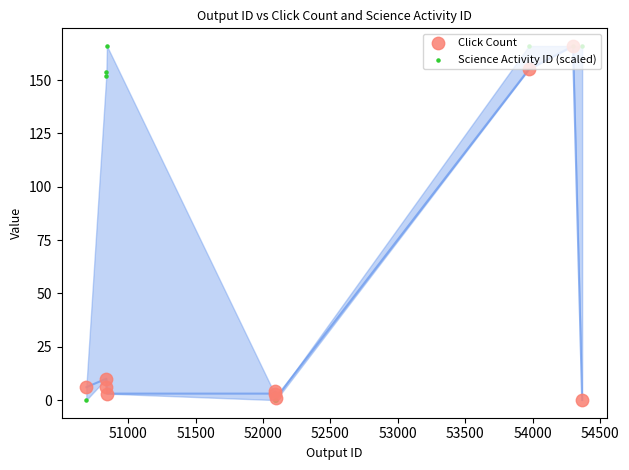

Which series has the largest Y range (max minus min)?

Click Count